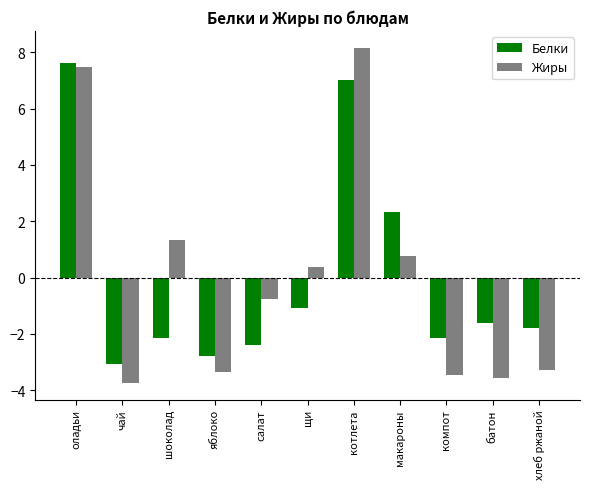

Rank the series by their maximum value, from lowest to highest.

Белки, Жиры